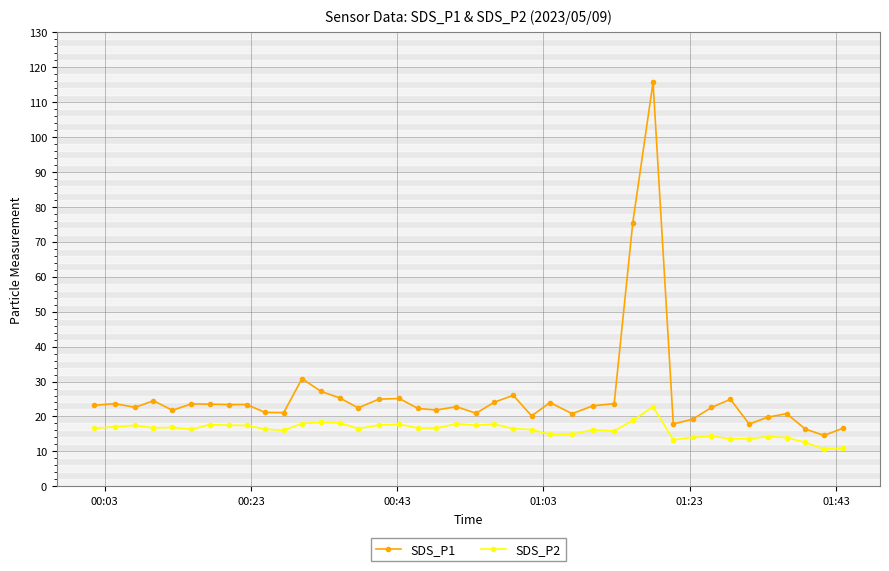

True or false: SDS_P1 has more than 1 interior local peaks.

True